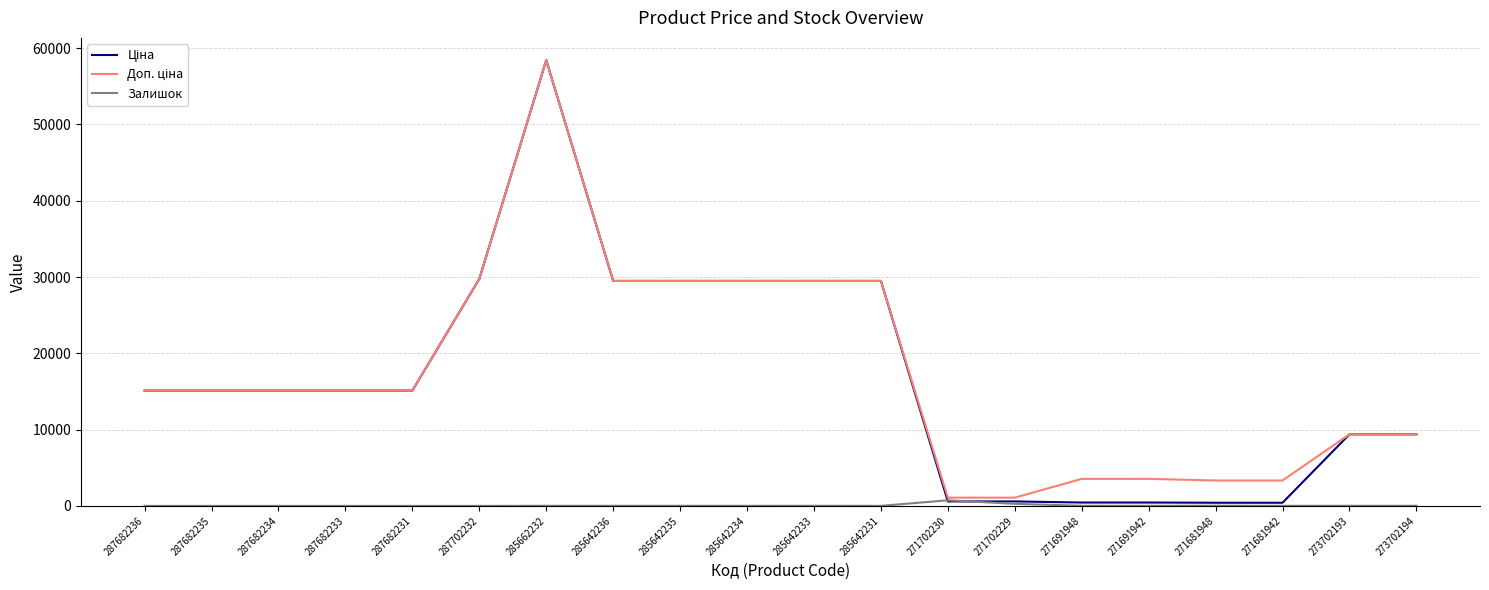

Which category has the highest value across all series?

285662232